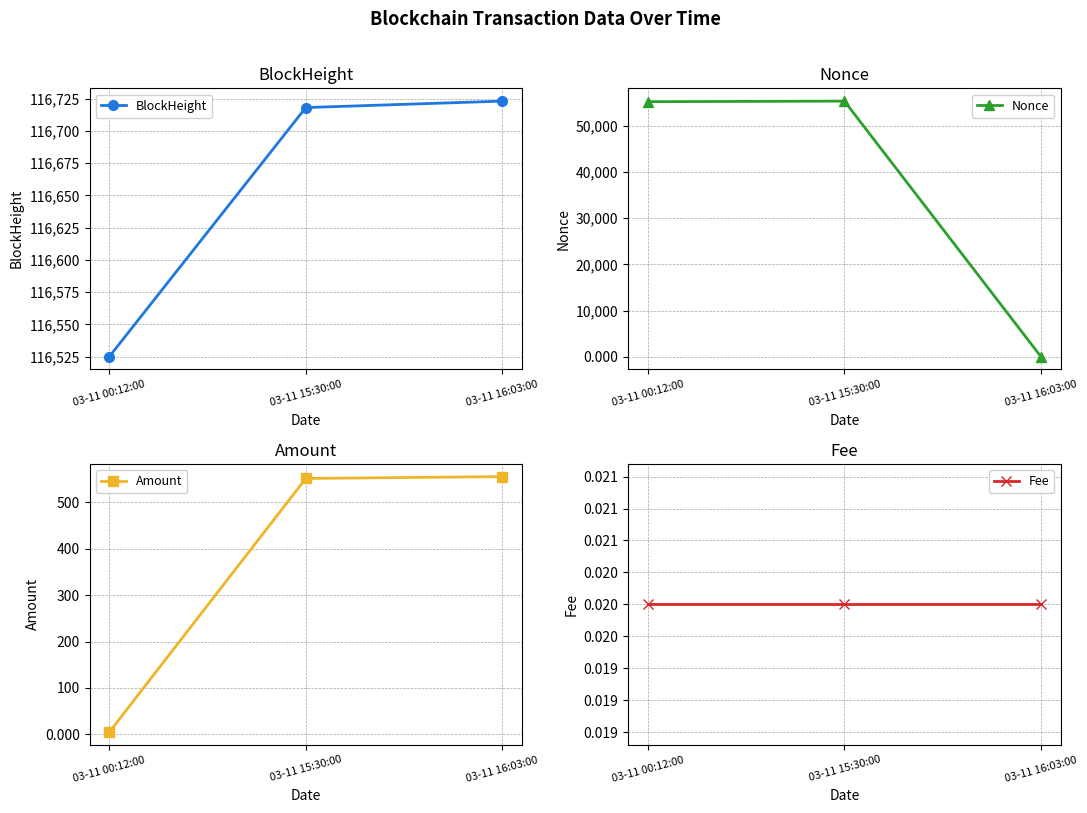

What is the value of the BlockHeight point at the 3rd from the left?

116723